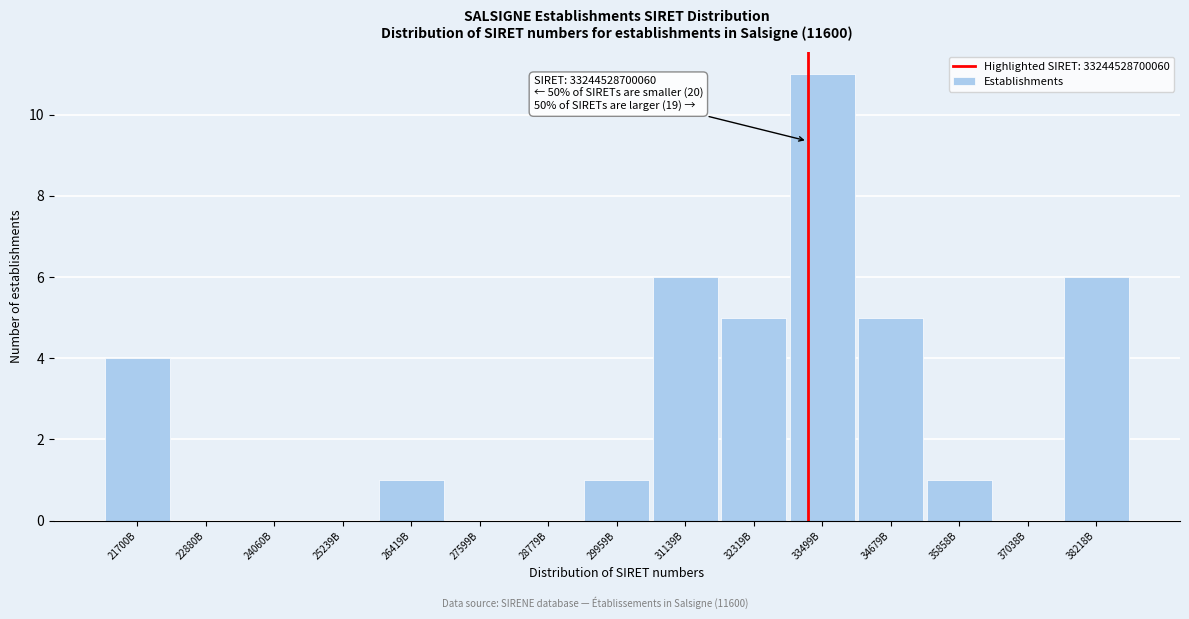

Reading right to left, list all the values displayed in this chart.

38218B=6	37038B=0	35858B=1	34679B=5	33499B=11	32319B=5	31139B=6	29959B=1	28779B=0	27599B=0	26419B=1	25239B=0	24060B=0	22880B=0	21700B=4